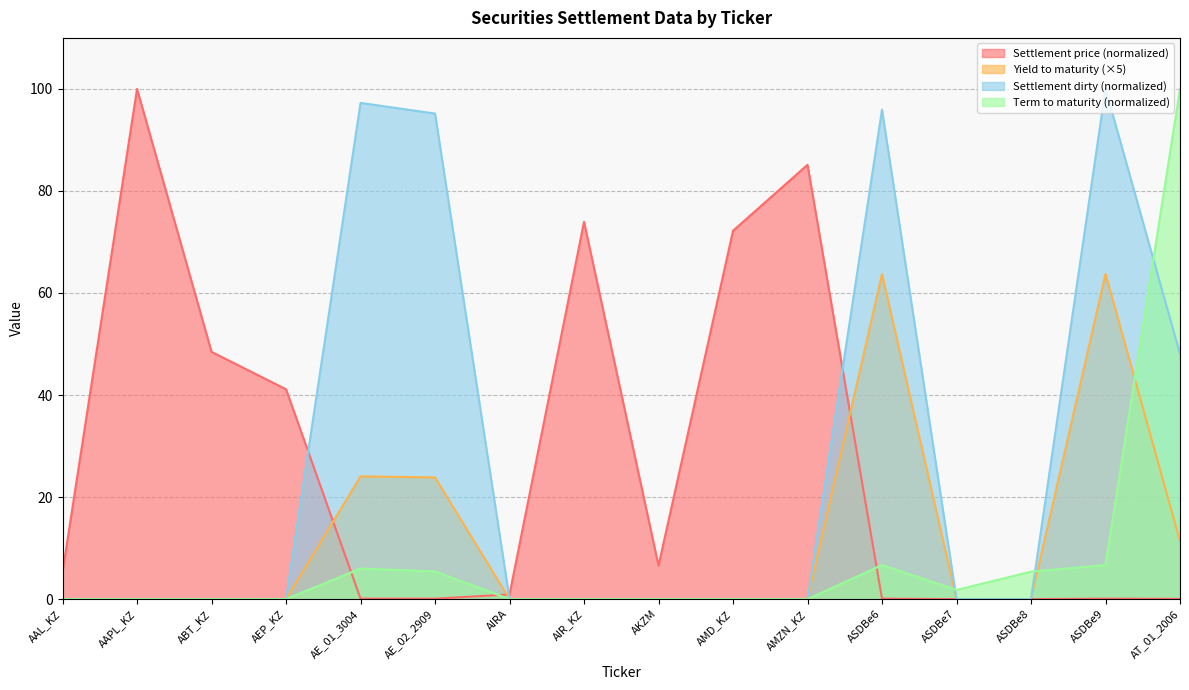

At which category is the sum across all series the highest?

ASDBe9